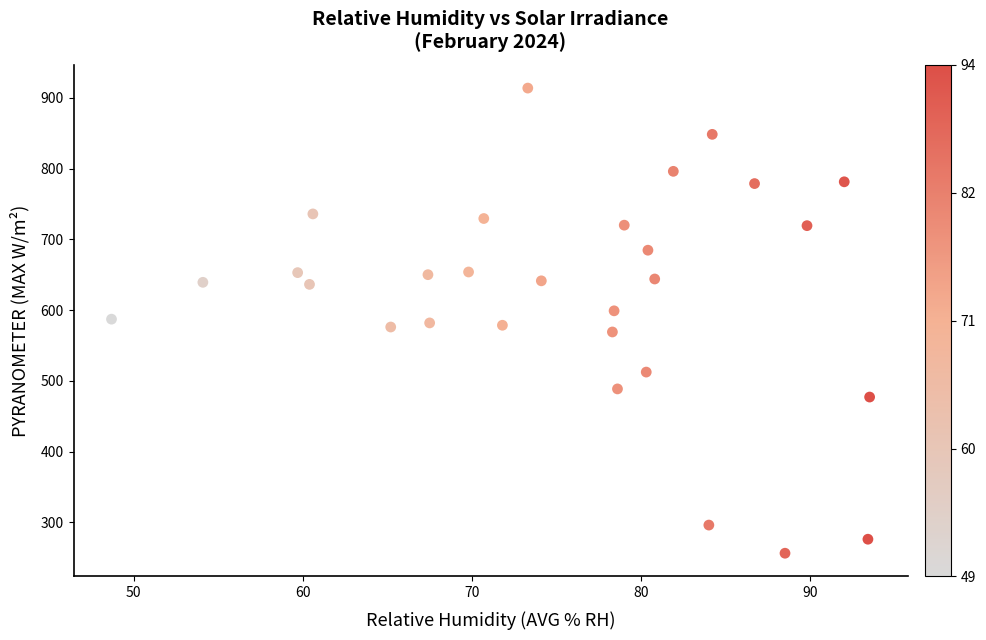

What is the range of Y values (max minus min)?

657.6